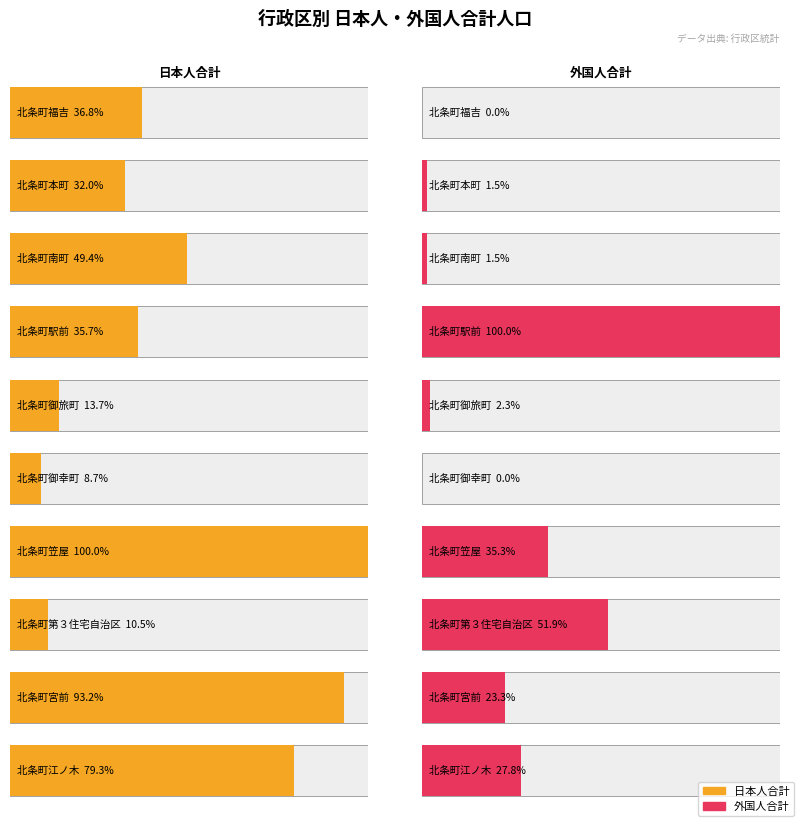

How many bars are there in each group?

2